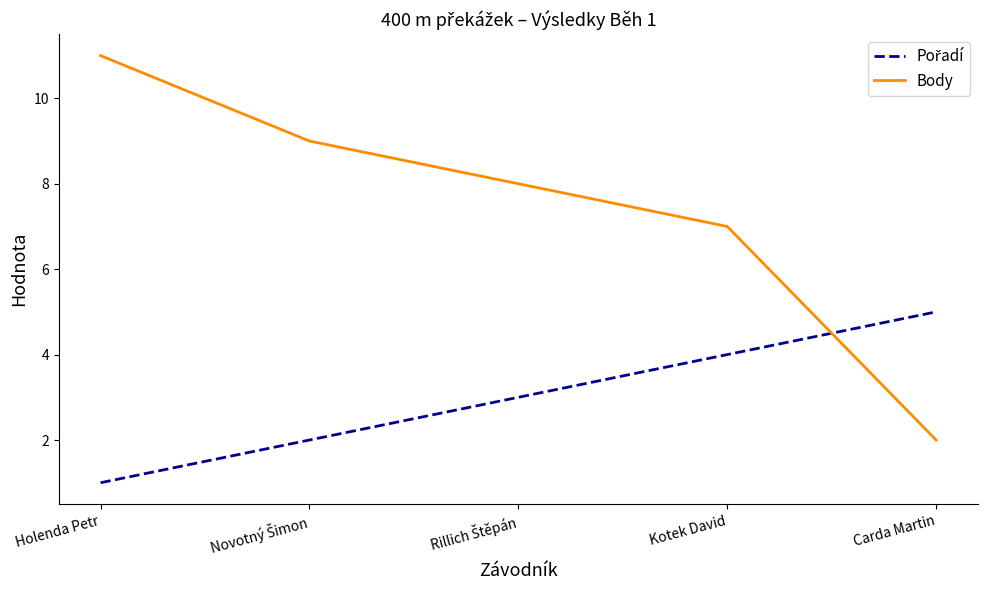

Where does the Body series first go above 8?

Holenda Petr